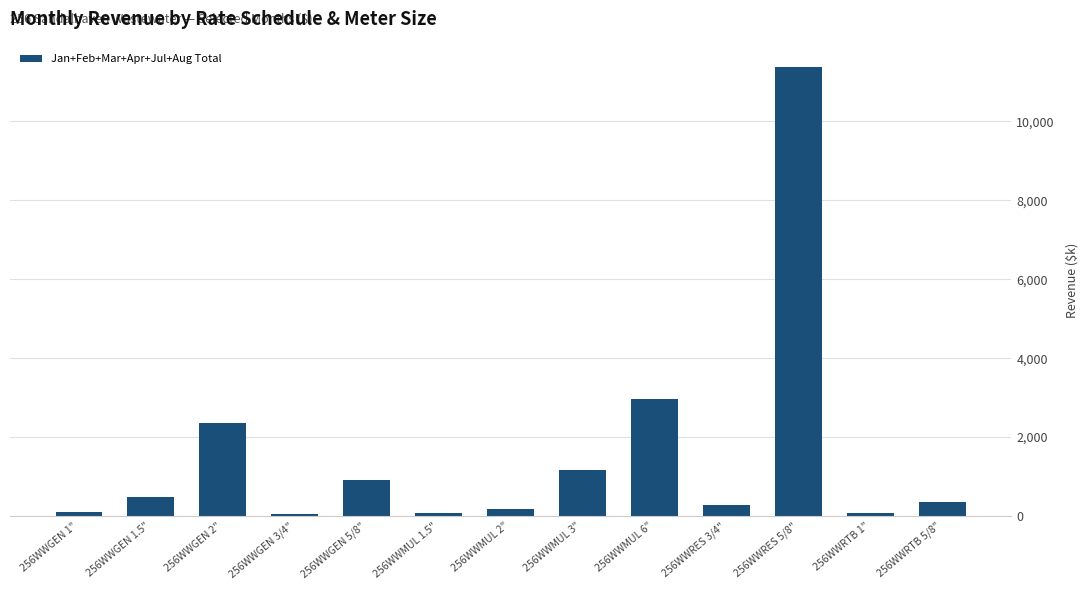

What is the change in value from 256WWGEN 3/4" to 256WWGEN 5/8"?

+862